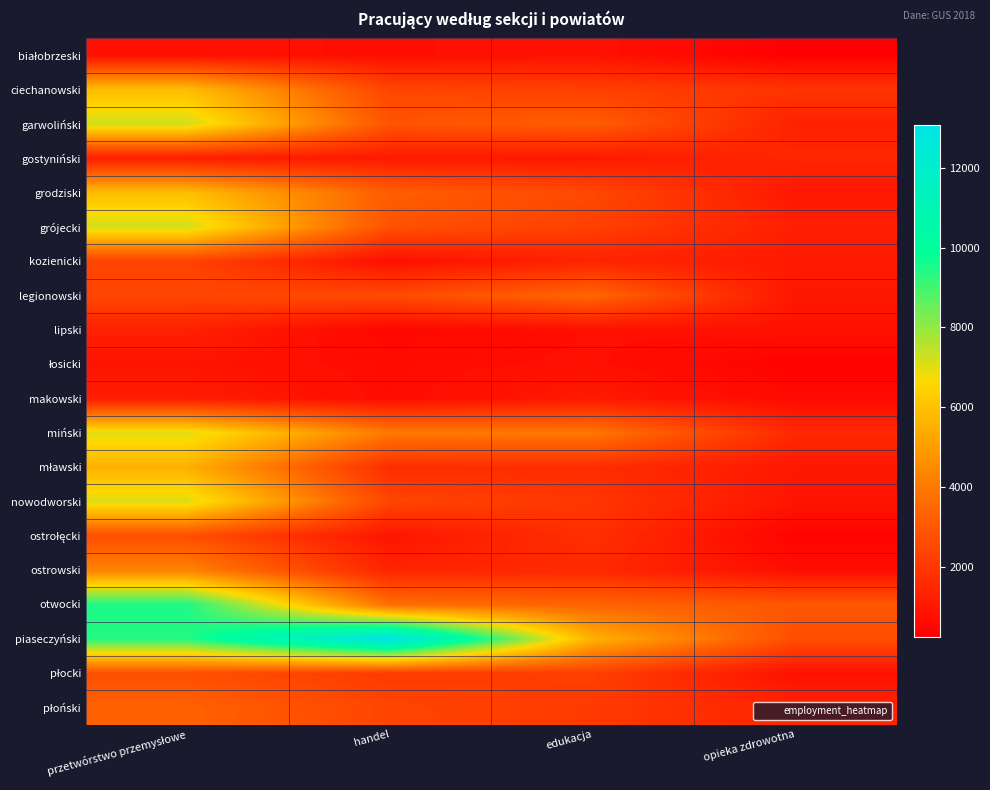

Which category has the lowest value across all series?

opieka zdrowotna